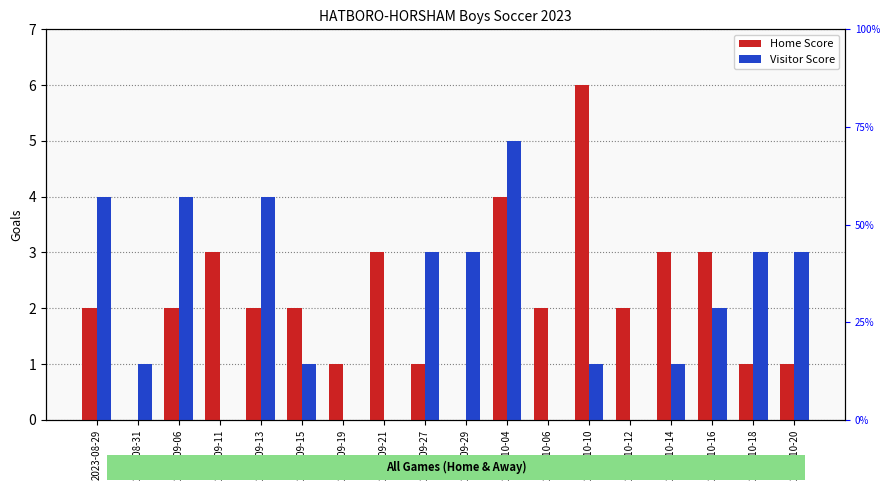

Is the value of Visitor Score at 2023-10-16 greater than the value of Home Score at 2023-10-10?

No